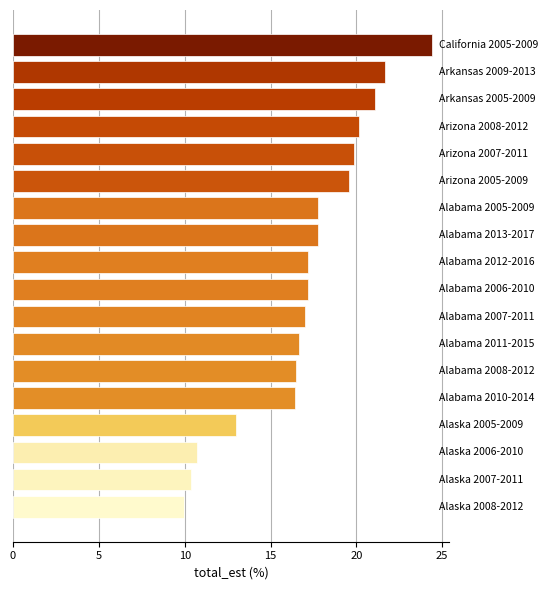

What is the smallest value displayed?

10.0